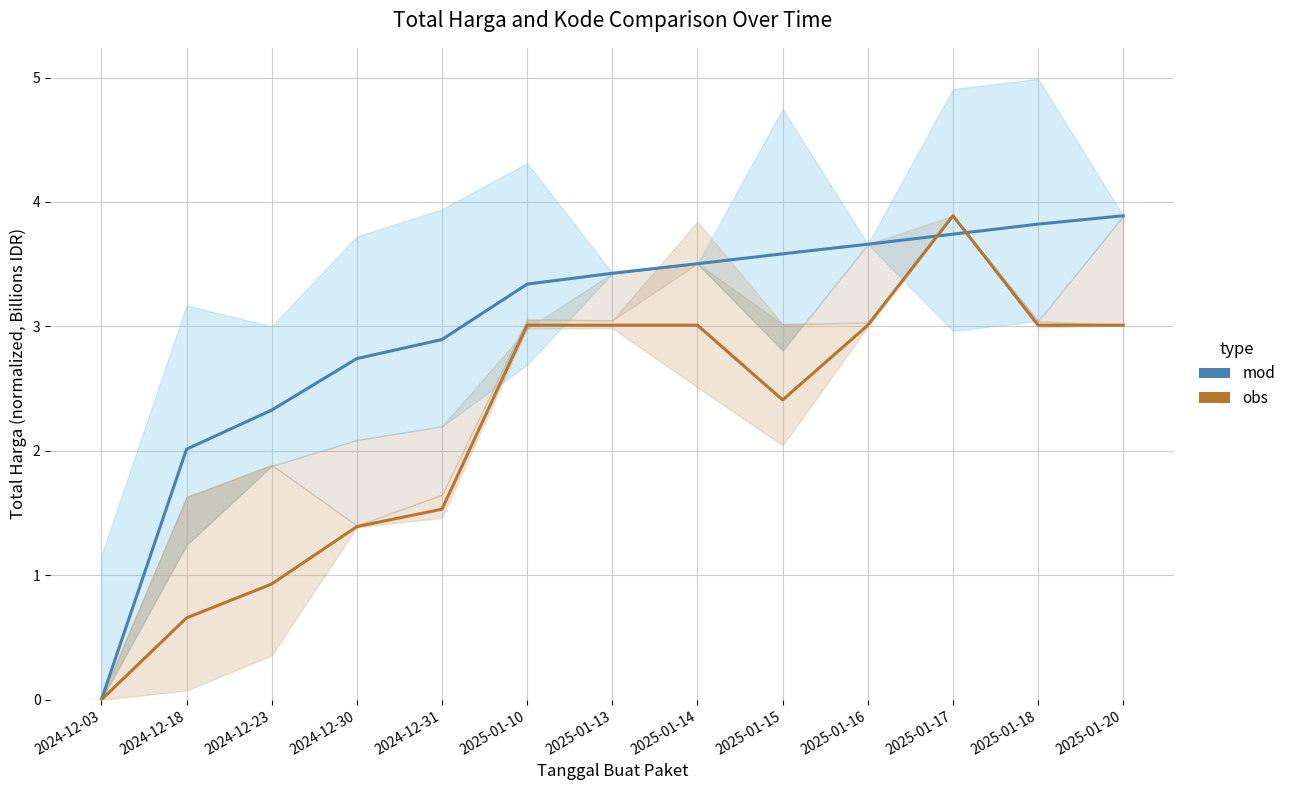

How many interior local peaks does the obs series have?

1